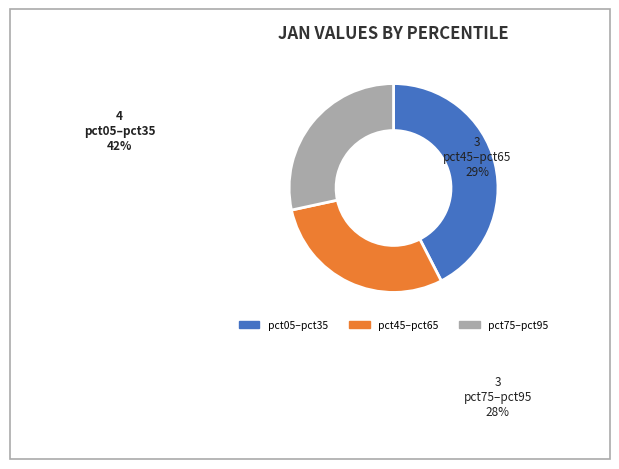

Is there any slice that represents more than half of the pie?

No